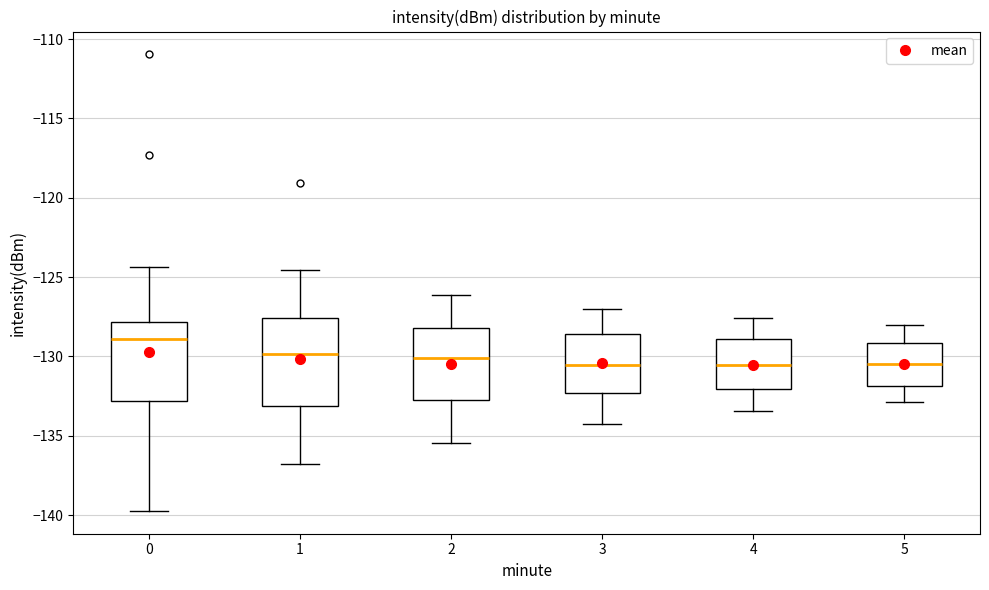

Which box is the tallest, from its lower edge to its upper edge?

1